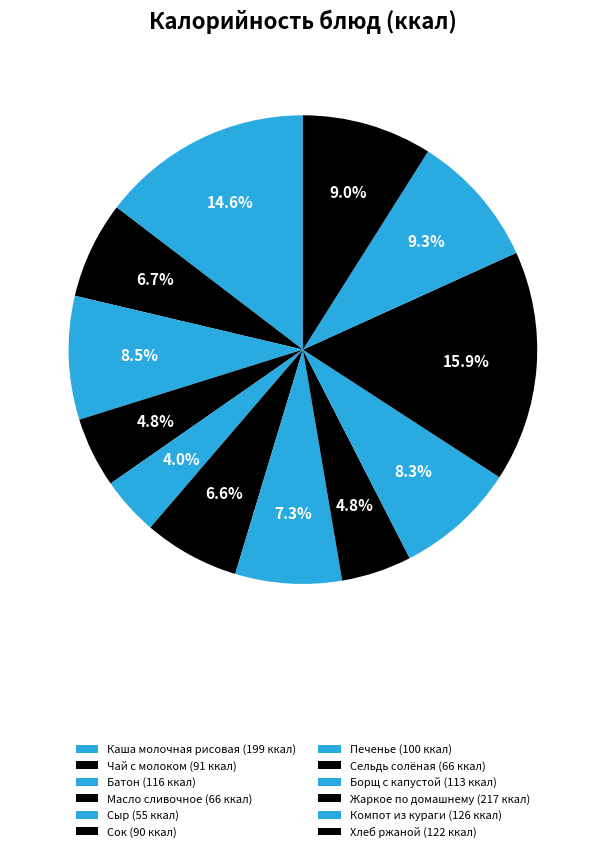

Rank the categories by value from highest to lowest.

Жаркое по домашнему, Каша молочная рисовая, Компот из кураги, Хлеб ржаной, Батон, Борщ с капустой, Печенье, Чай с молоком, Сок, Масло сливочное, Сельдь солёная, Сыр